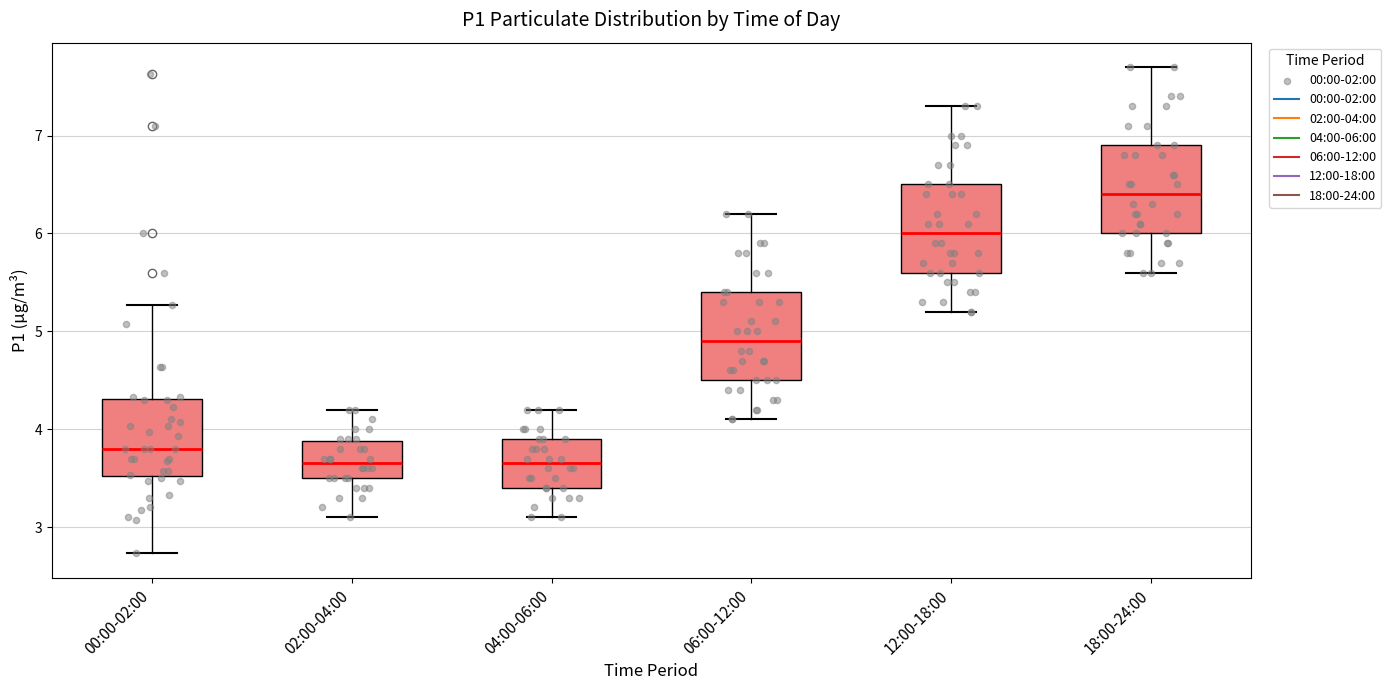

Reading left to right, transcribe this box plot: for each box, give where its median line is, the range the box spans, and where its two whiskers end, as read against the y-axis. The values are not printed on the chart, so give them approximately, as read against the axis.

00:00-02:00: median 3.8, box 3.5 to 4.3, whiskers 2.7 to 5.3
02:00-04:00: median 3.7, box 3.5 to 3.9, whiskers 3.1 to 4.2
04:00-06:00: median 3.7, box 3.4 to 3.9, whiskers 3.1 to 4.2
06:00-12:00: median 4.9, box 4.5 to 5.4, whiskers 4.1 to 6.2
12:00-18:00: median 6.0, box 5.6 to 6.5, whiskers 5.2 to 7.3
18:00-24:00: median 6.4, box 6.0 to 6.9, whiskers 5.6 to 7.7